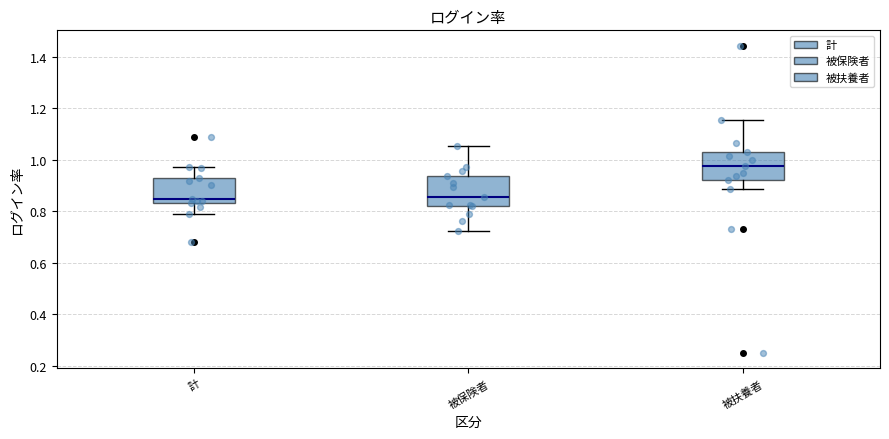

Reading left to right, read every box against the y-axis: the position of its median line, the range the box covers, and the ends of its whiskers. The values are not printed on the chart, so give them approximately, as read against the axis.

計: median 0.84 (just above the box's lower edge), box 0.84 to 0.94, whiskers 0.80 to 0.98
被保険者: median 0.86, box 0.82 to 0.94, whiskers 0.72 to 1.06
被扶養者: median 0.98, box 0.92 to 1.04, whiskers 0.88 to 1.16